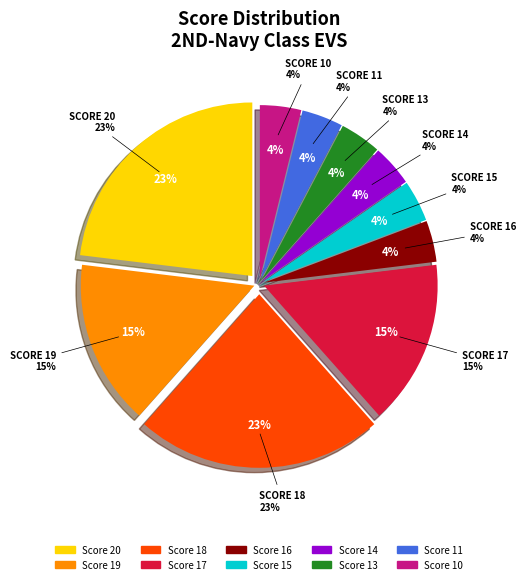

To the nearest percent, what is the difference between the largest and smallest slice percentages?

19%